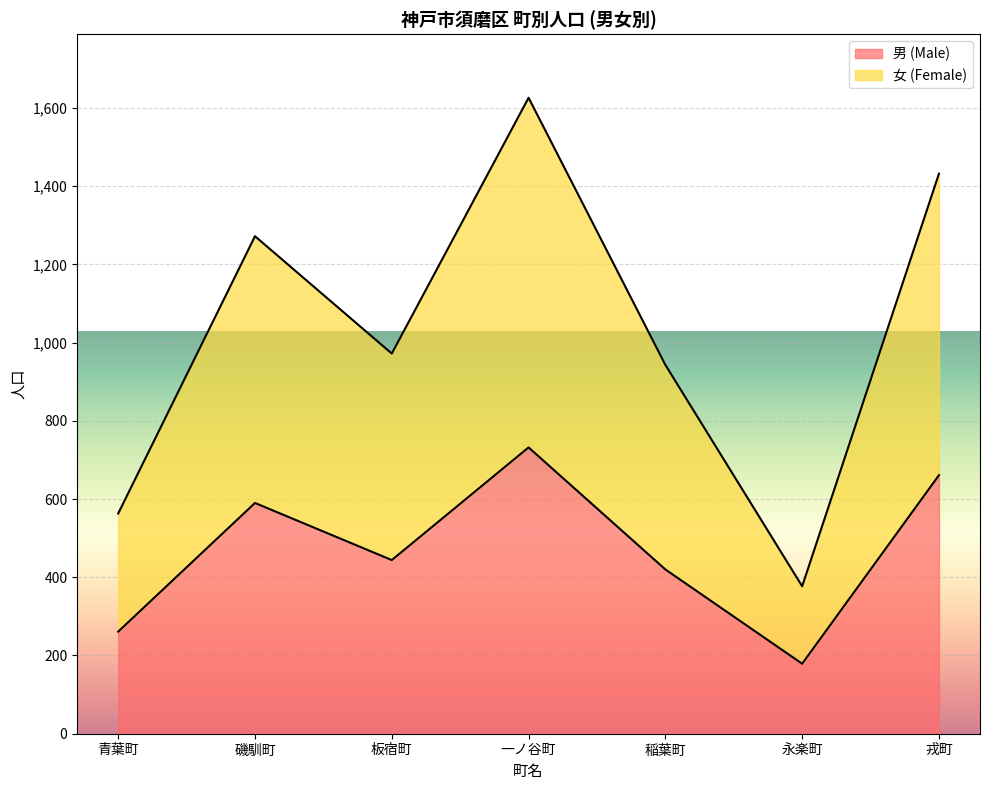

What is the value of the 男 (Male) point at the 5th from the left?

420